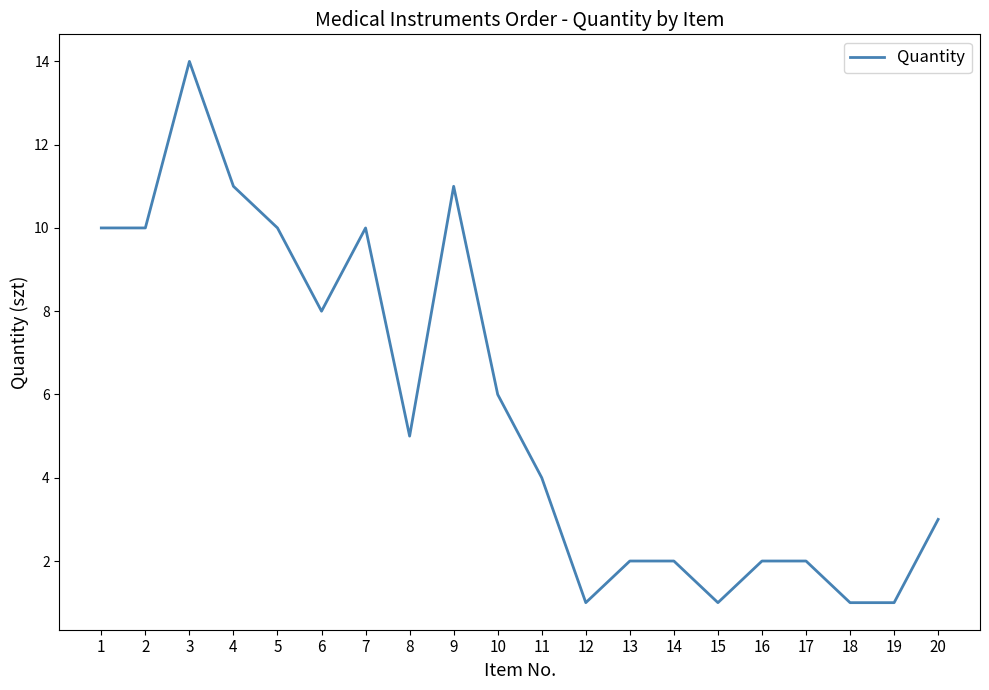

How many values are below 5?

10